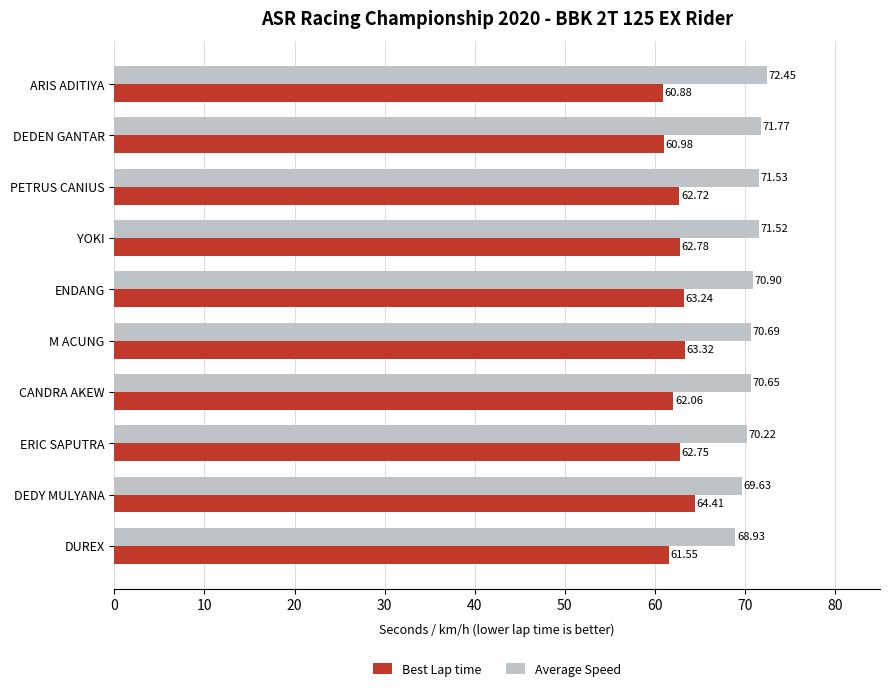

What is the highest value of the Average Speed series?

72.4